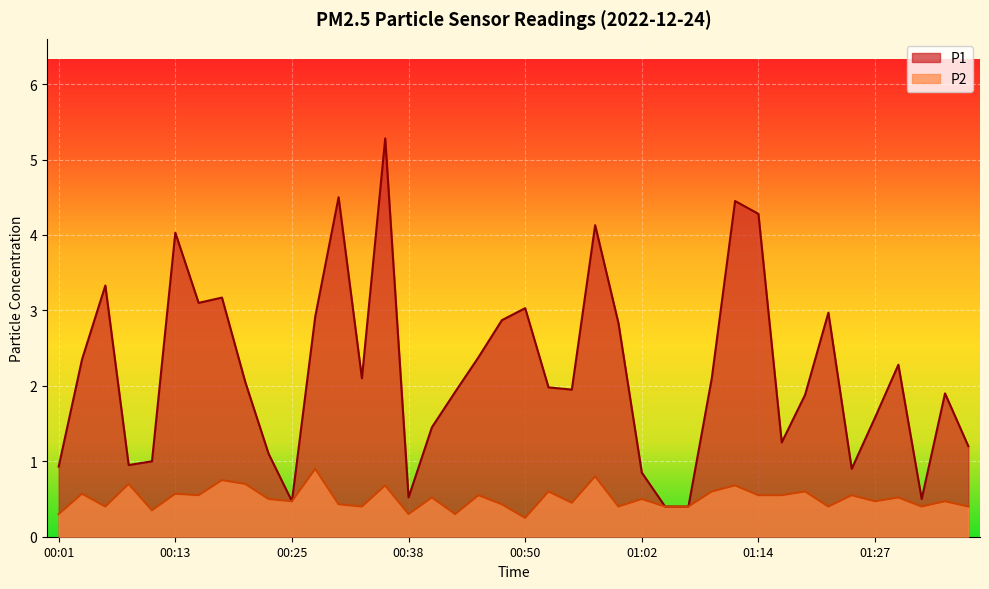

What is the difference between the P1 values at 01:14 and 01:12?

0.2